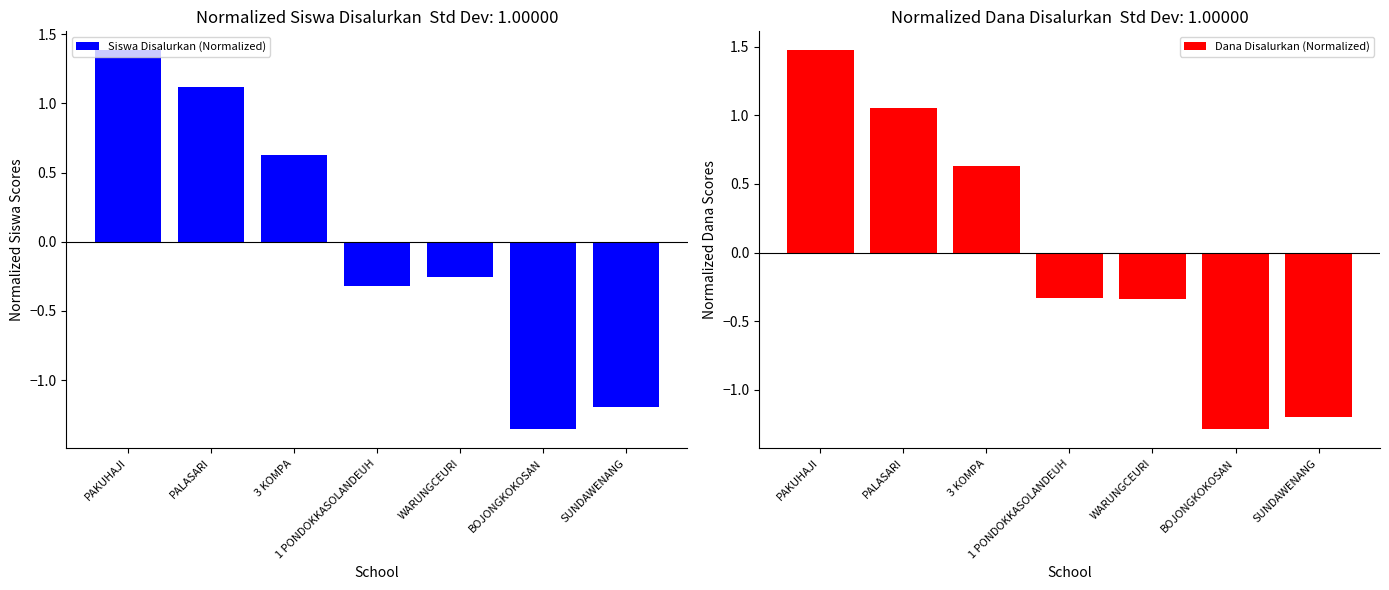

What is the difference between the Dana Disalurkan (Normalized) values at 3 KOMPA and SUNDAWENANG?

1.8